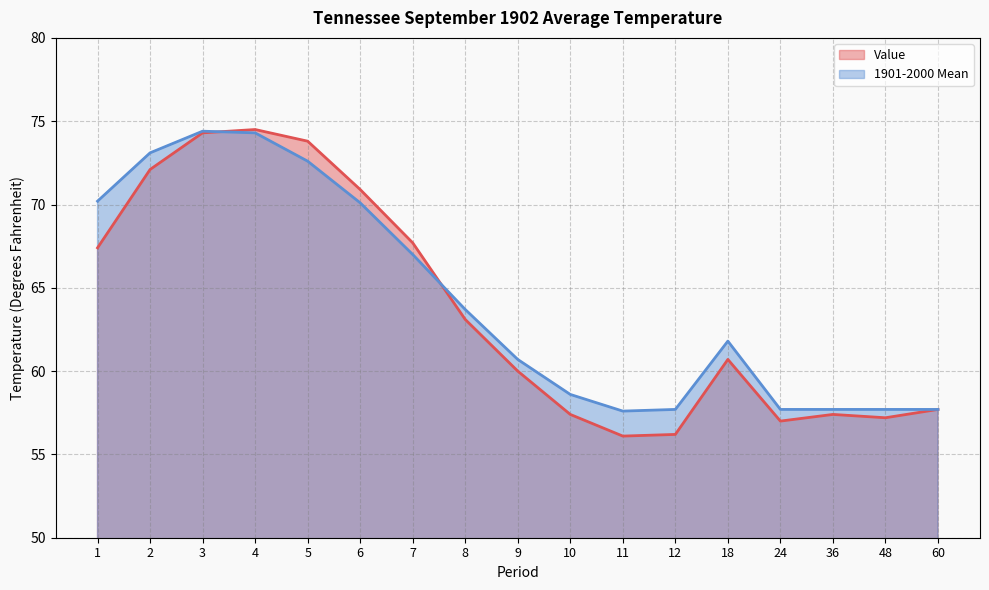

Is the value of Value at 2 greater than the value of 1901-2000 Mean at 4?

No